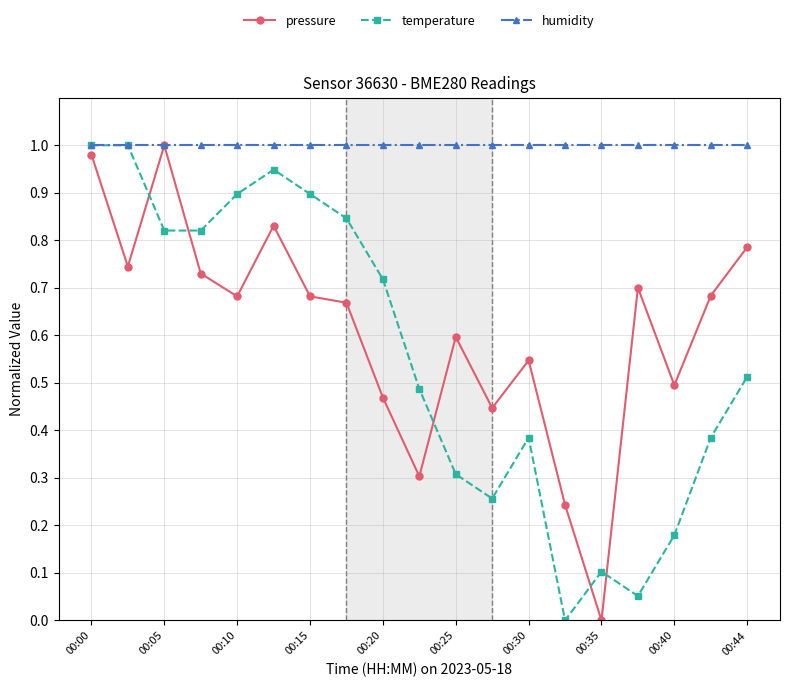

Which series has the largest total across all categories?

humidity